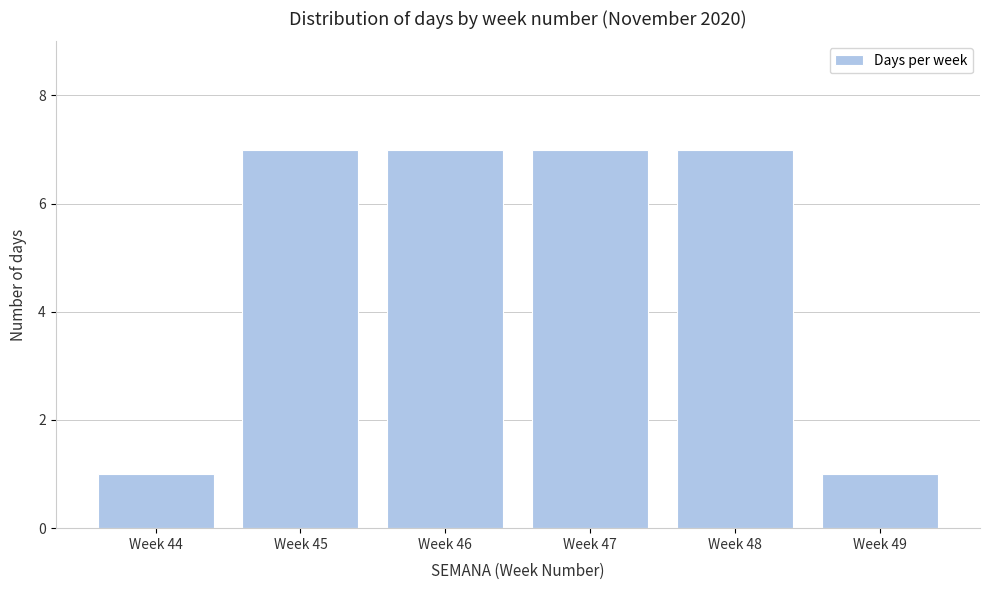

Reading left to right, list all the values displayed in this chart.

Week 44=1	Week 45=7	Week 46=7	Week 47=7	Week 48=7	Week 49=1